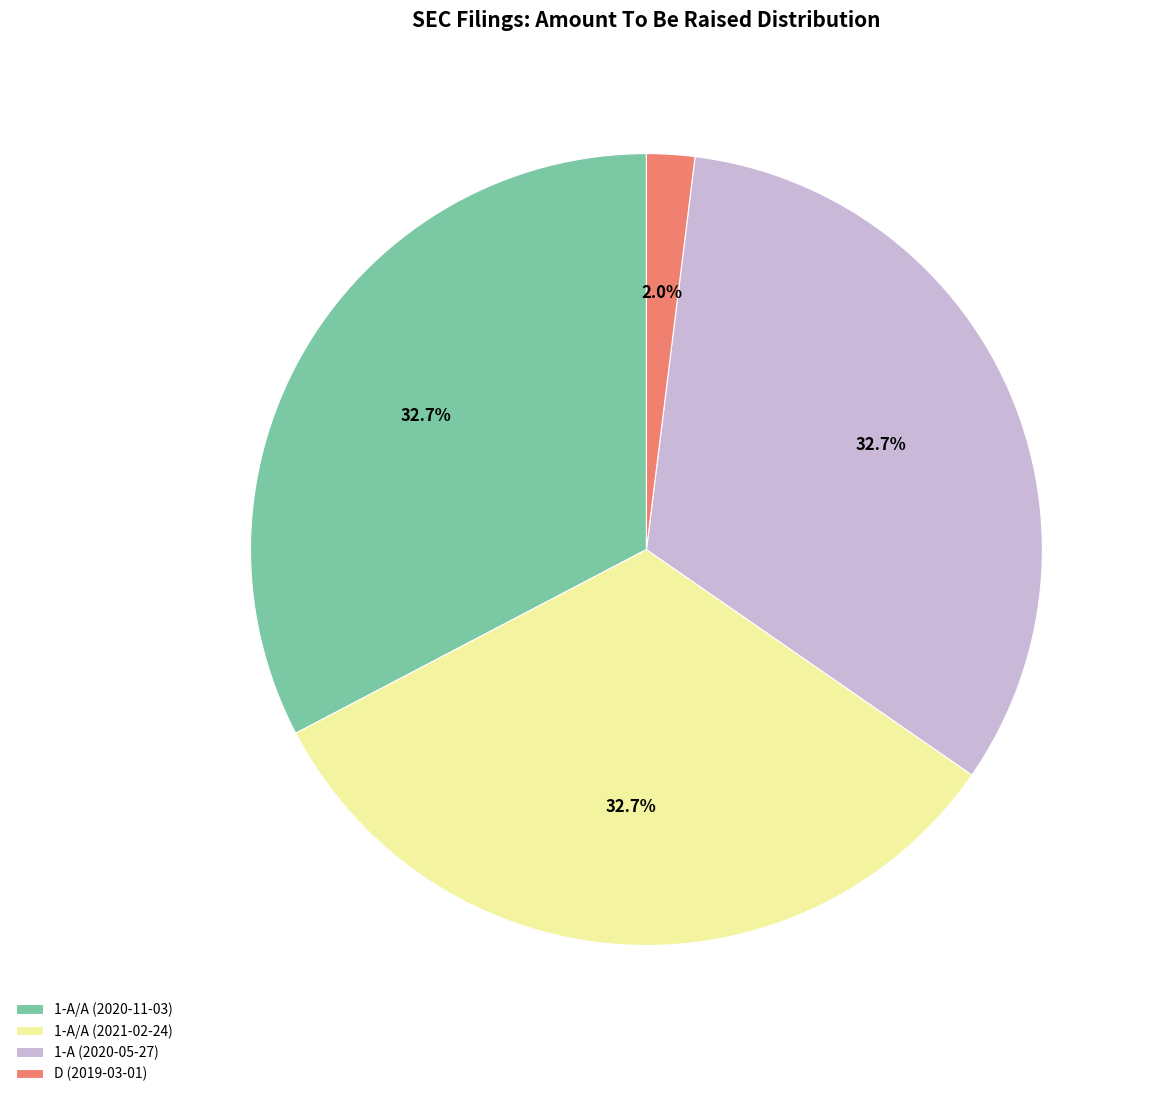

Which has a higher value, 1-A/A (2020-11-03) or D (2019-03-01)?

1-A/A (2020-11-03)